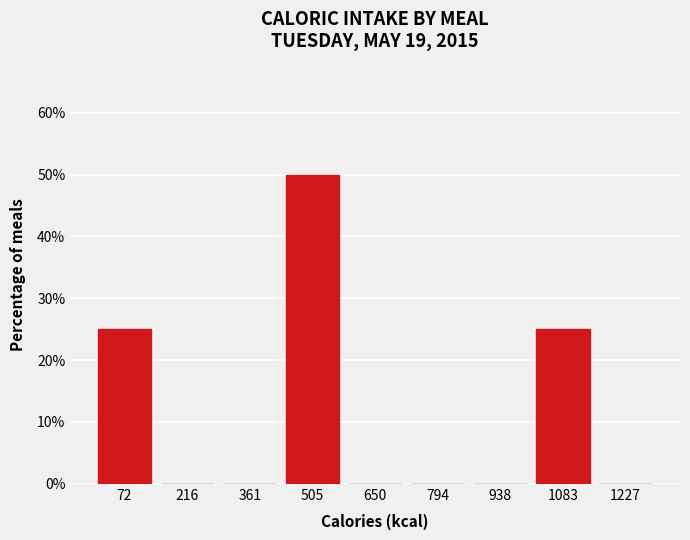

Reading left to right, list every bar in this chart as the range it spans on the x-axis followed by its height. Neither the bar edges nor the heights are printed on the chart, so give them approximately, as read against the axes.

0 to 140: 25
140 to 280: 0
280 to 440: 0
440 to 580: 50
580 to 720: 0
720 to 860: 0
860 to 1020: 0
1020 to 1160: 25
1160 to 1300: 0